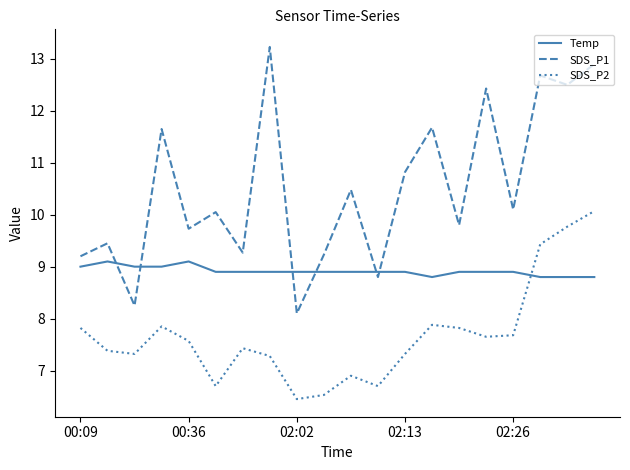

What is the maximum value for Temp?

9.1